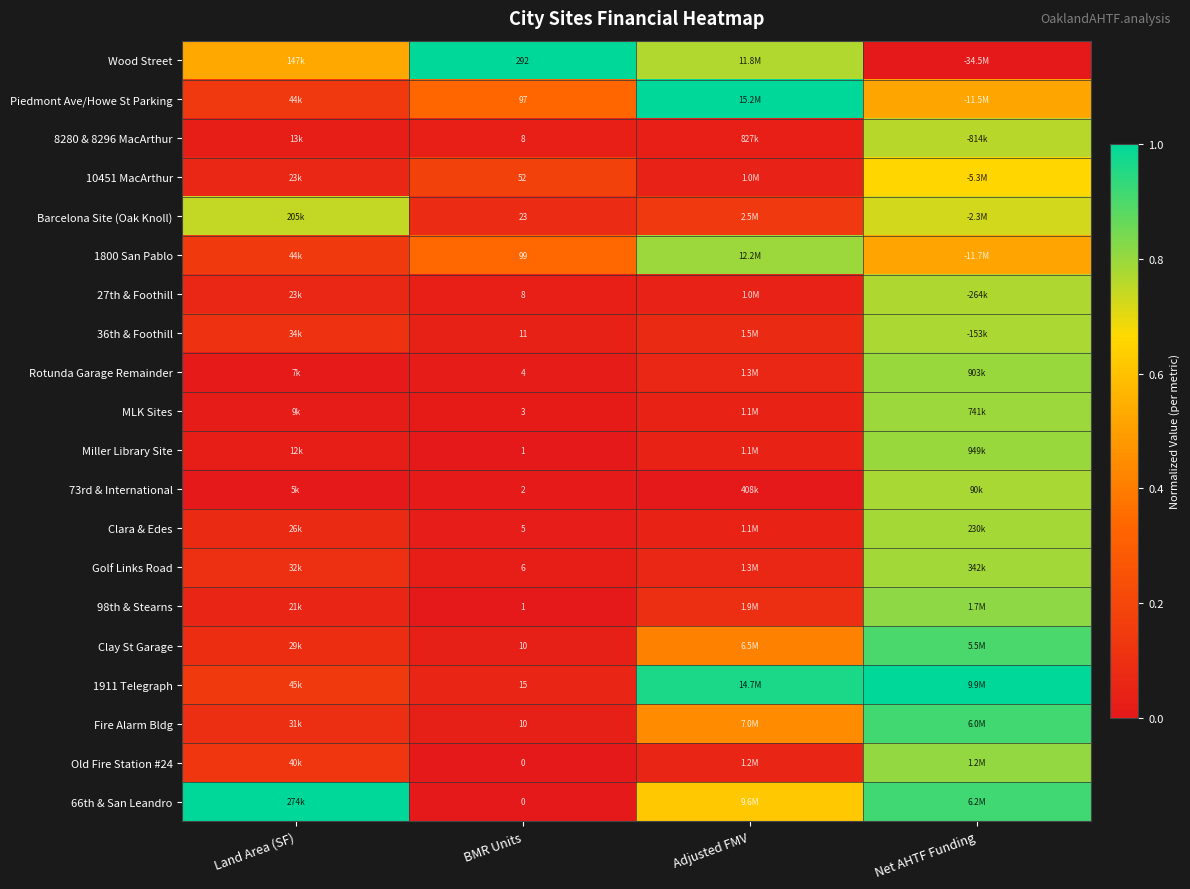

At how many categories does at least one series exceed 0?

4